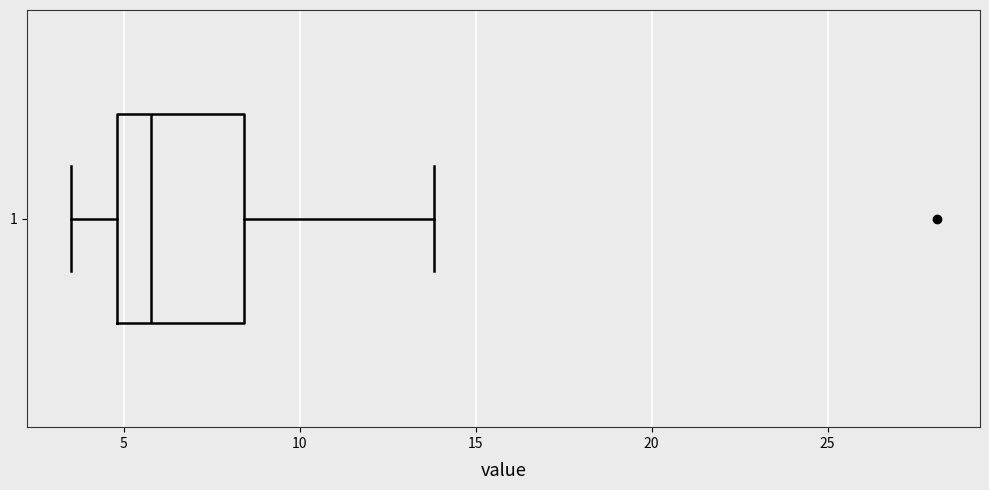

Where is the left edge of the box at y = 1 on the x-axis? The values are not printed on the chart, so give them approximately, as read against the axis.

5.0